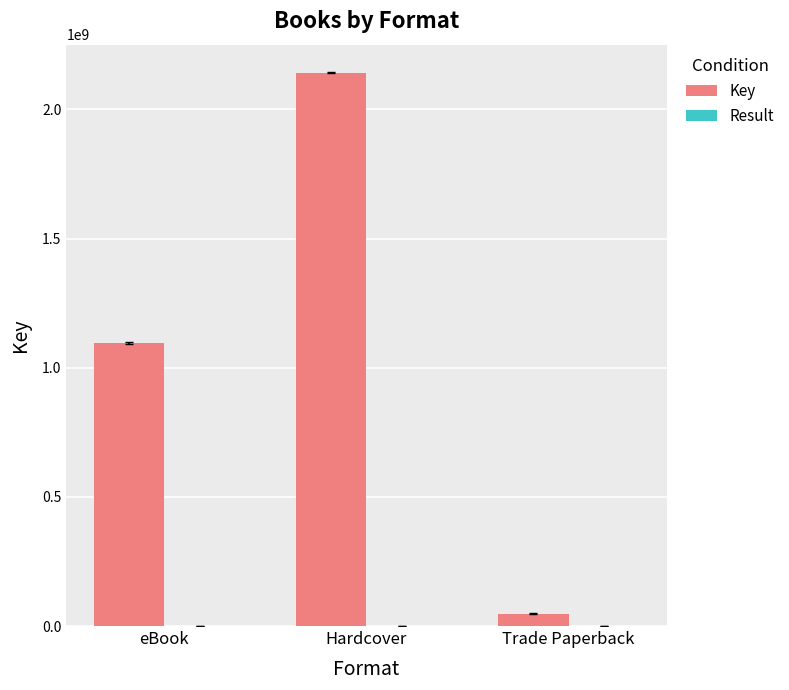

Which series changed the most between Hardcover and Trade Paperback?

Key